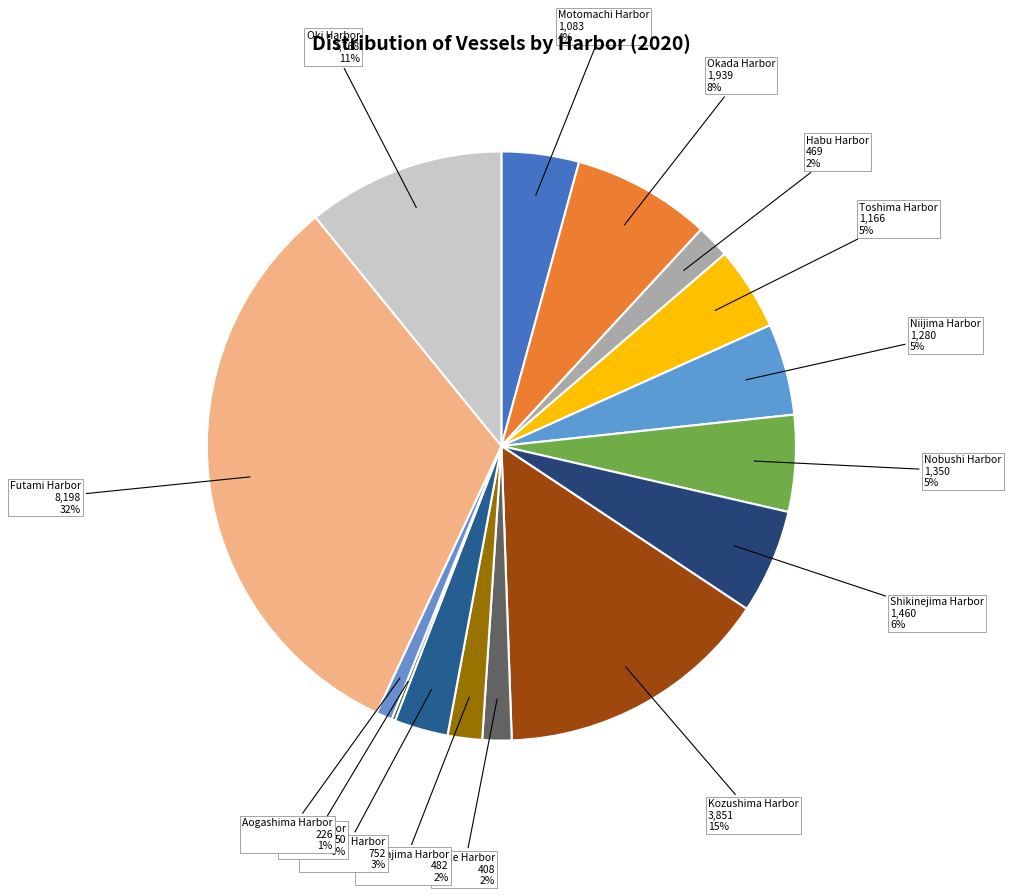

Is Mikurajima Harbor the majority of the pie?

No